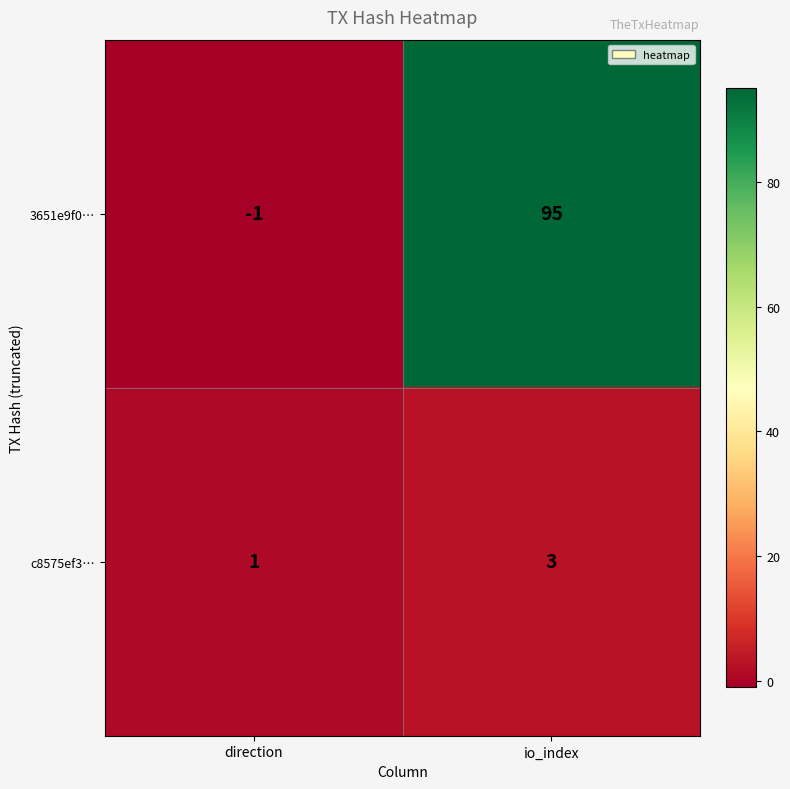

At which label is 3651e9f0… closest to 47?

direction